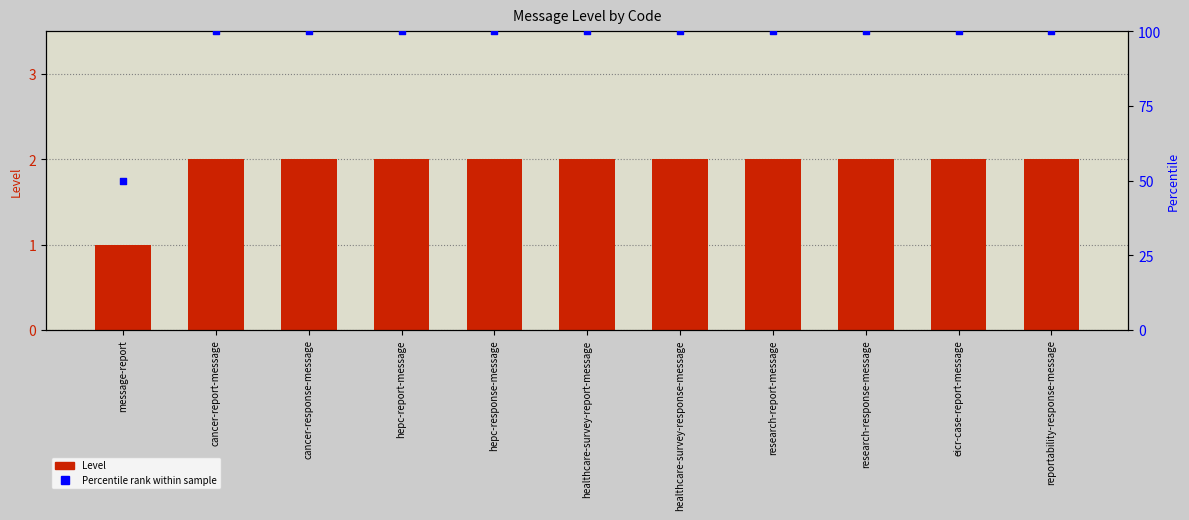

Which series has the largest total across all categories?

Percentile rank